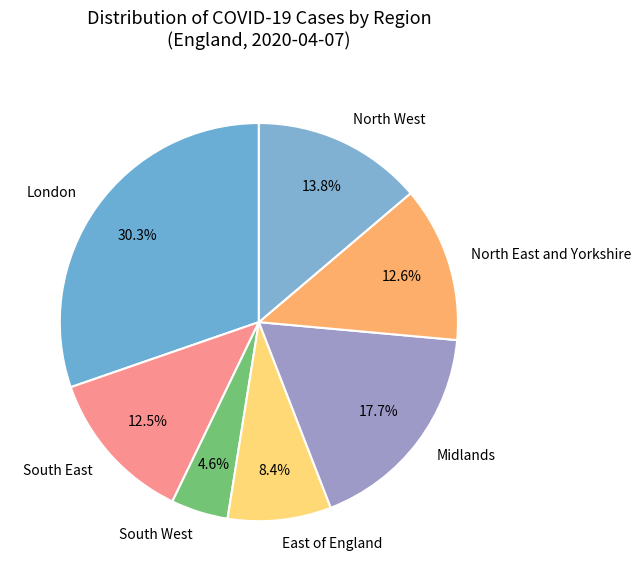

To the nearest percent, what is the difference between the South West and North West slice percentages?

9%